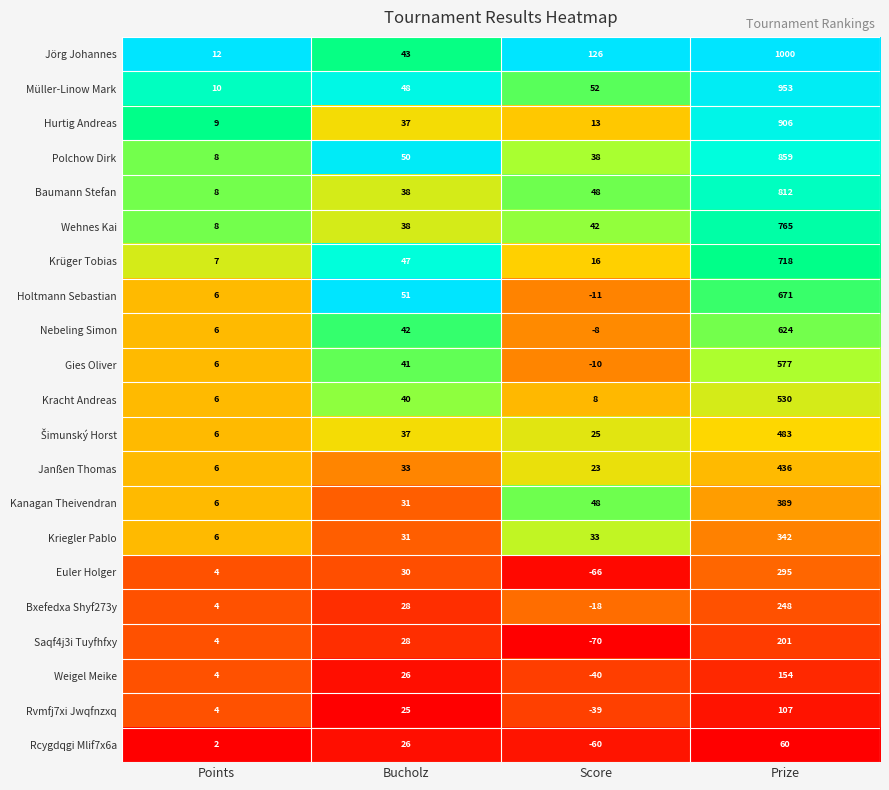

Is the value of Rcygdqgi Mlif7x6a at Points greater than the value of Polchow Dirk at Score?

No